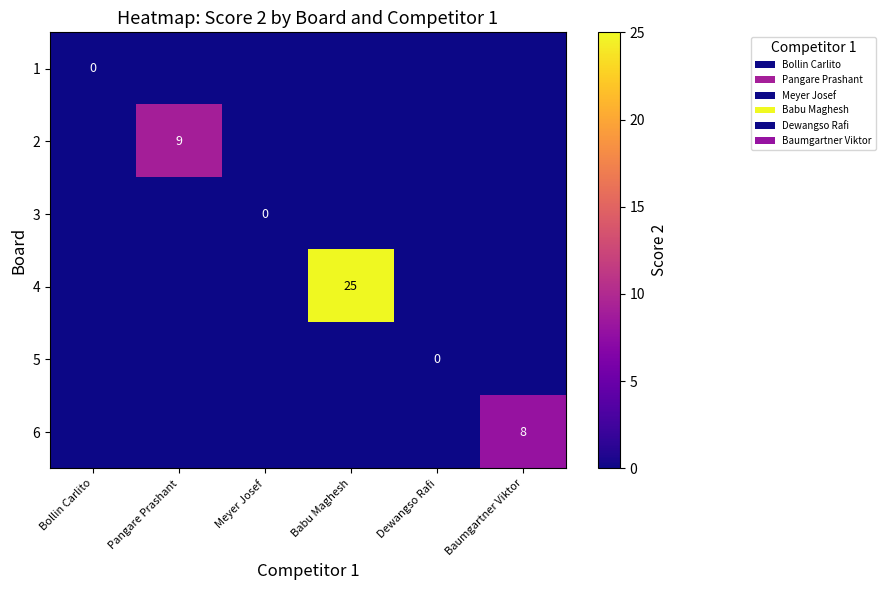

The value of 2 at Pangare Prashant is 16. True or false?

False